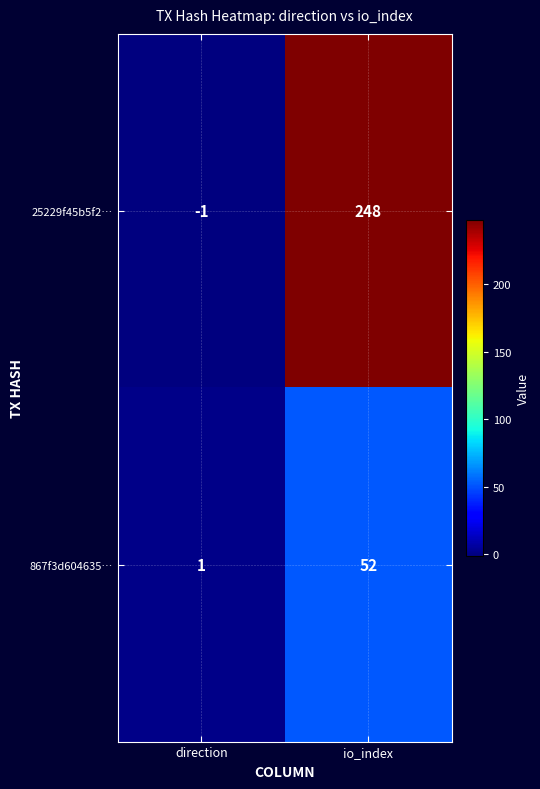

Between direction and io_index, which series saw the biggest shift?

25229f45b5f2…